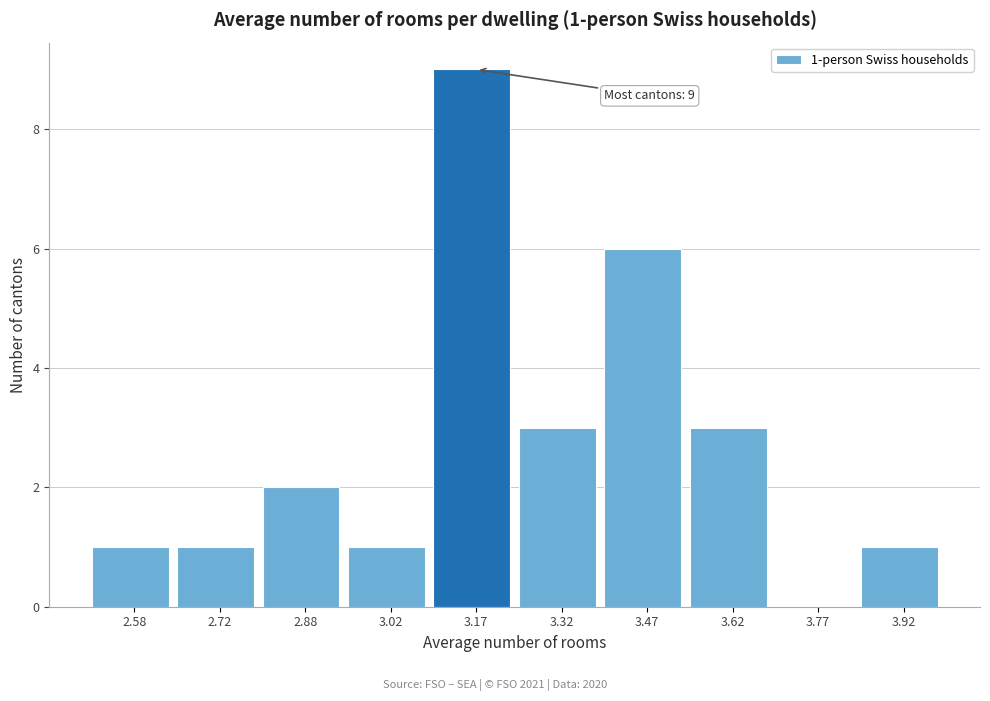

Over which range of the x-axis is the bar tallest?

3.10 to 3.25